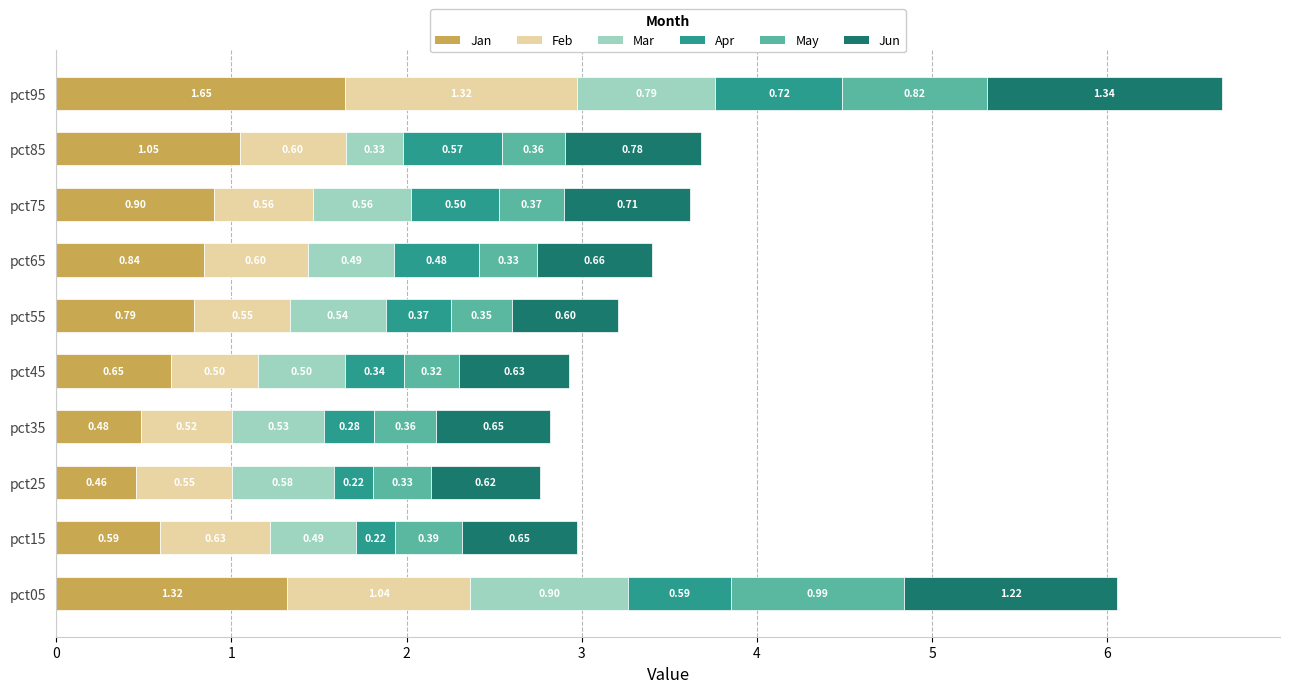

What is the total value across all series at pct35?

2.8